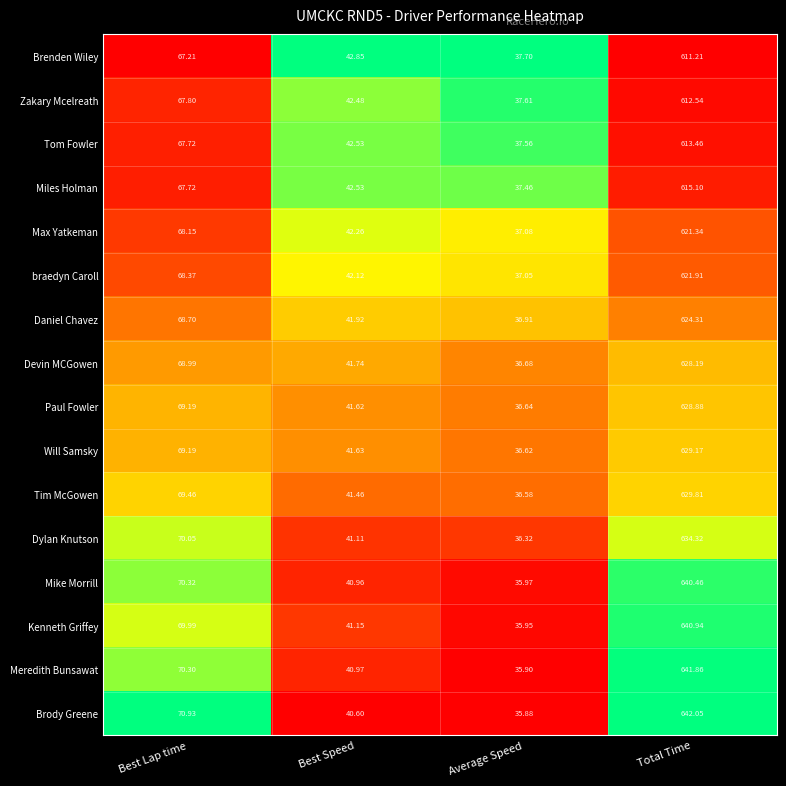

At which category is the sum across all series the highest?

Total Time